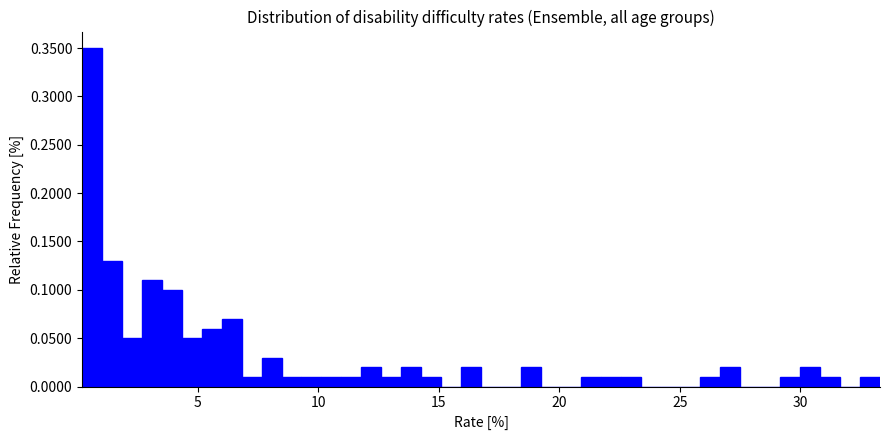

Read against the x-axis, roughly where is the centre of the tallest bar?

0.5